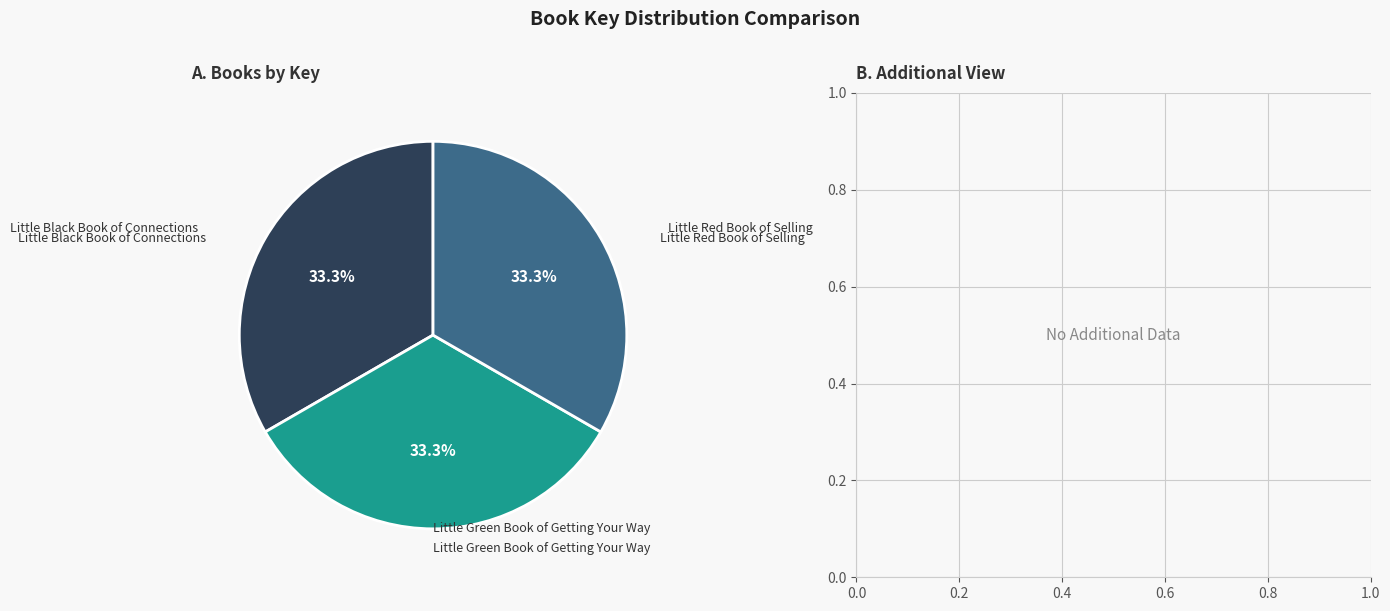

How many slices are in this pie chart?

3